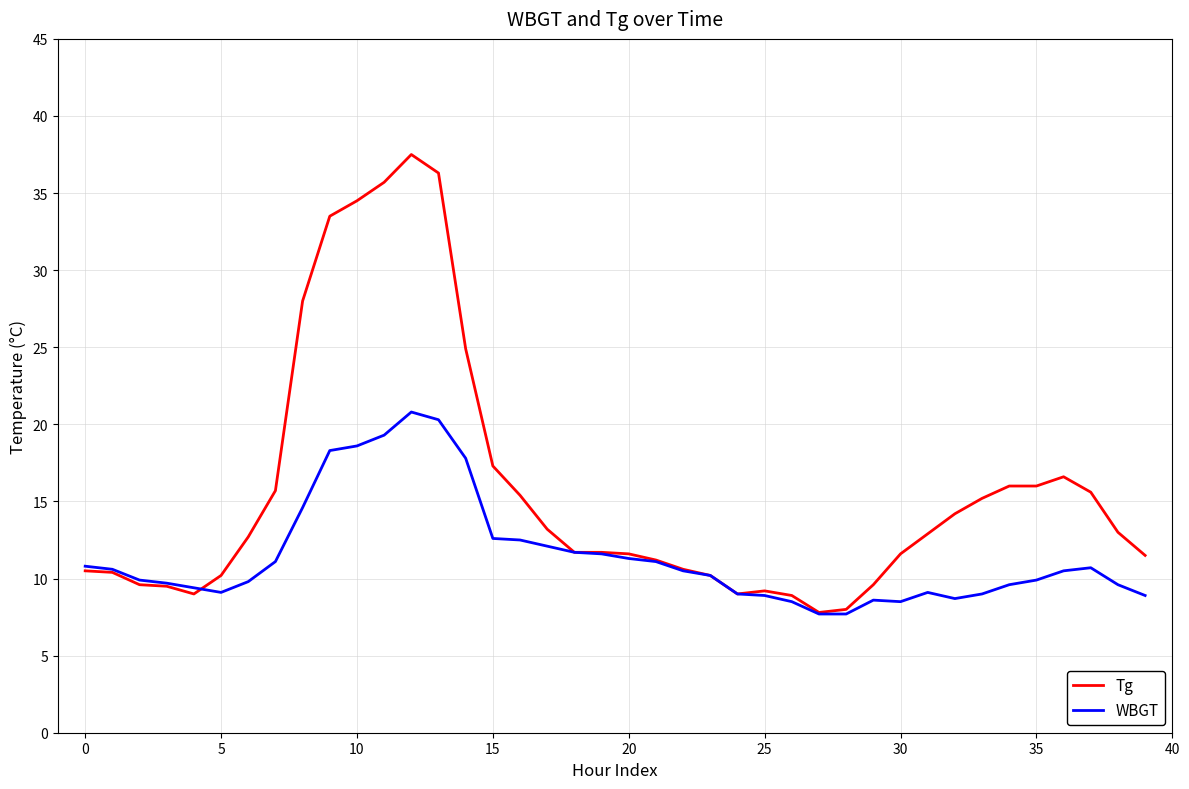

Which series has the largest range (max minus min)?

Tg